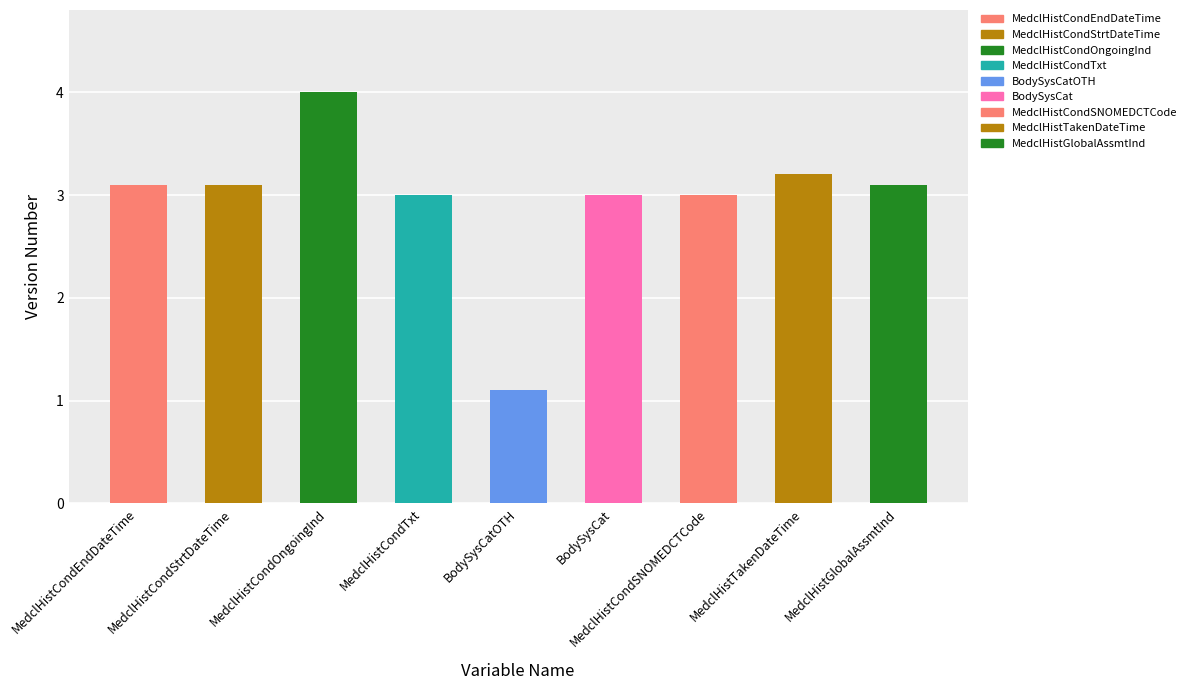

How many bars are there in total?

9